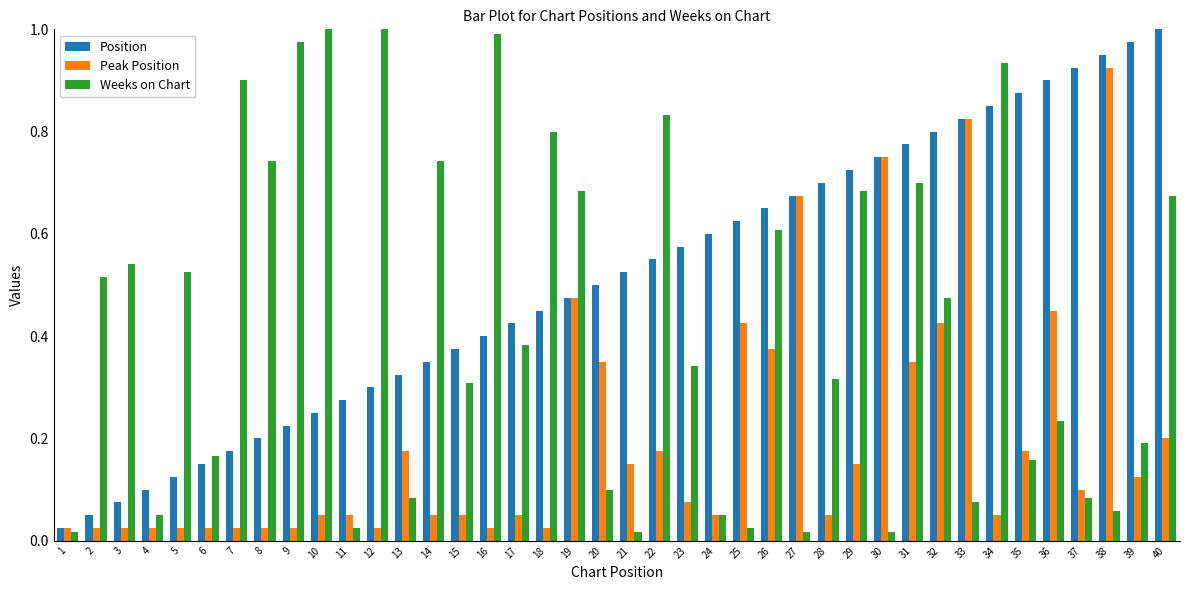

Between 32 and 34, which series saw the biggest shift?

Weeks on Chart